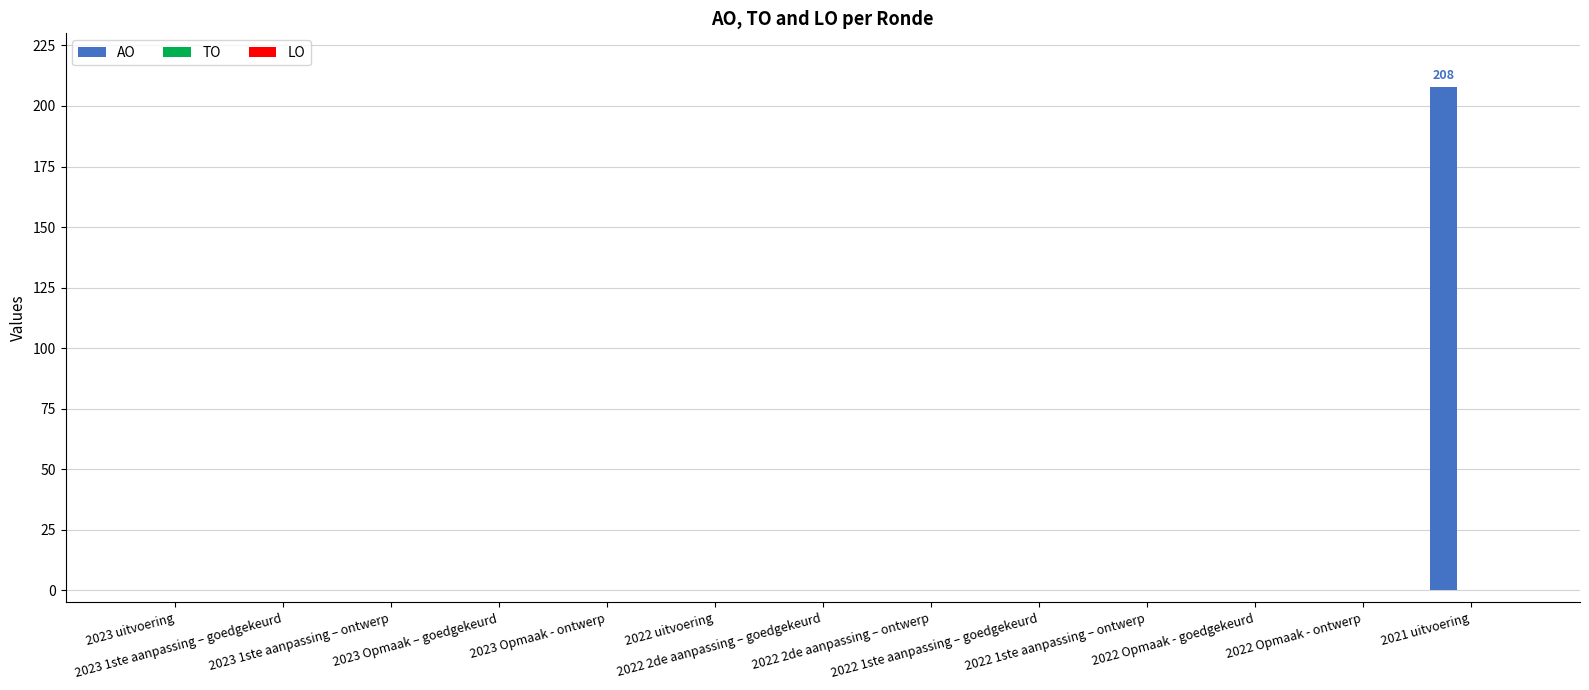

What is the sum of all values?

208